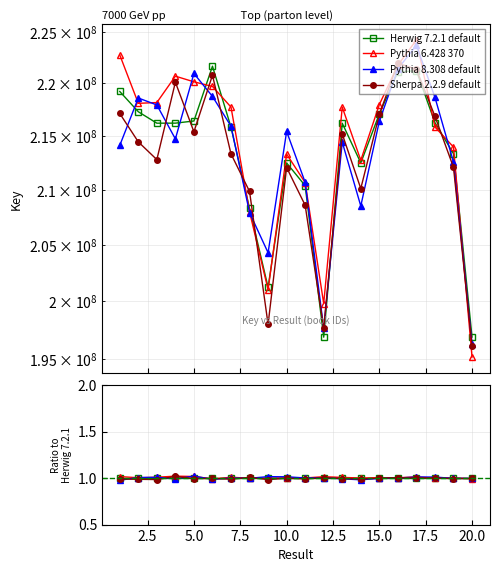

Is the value of Pythia 8.308 default at 14 greater than the value of Pythia 6.428 370 at 0.0?

No